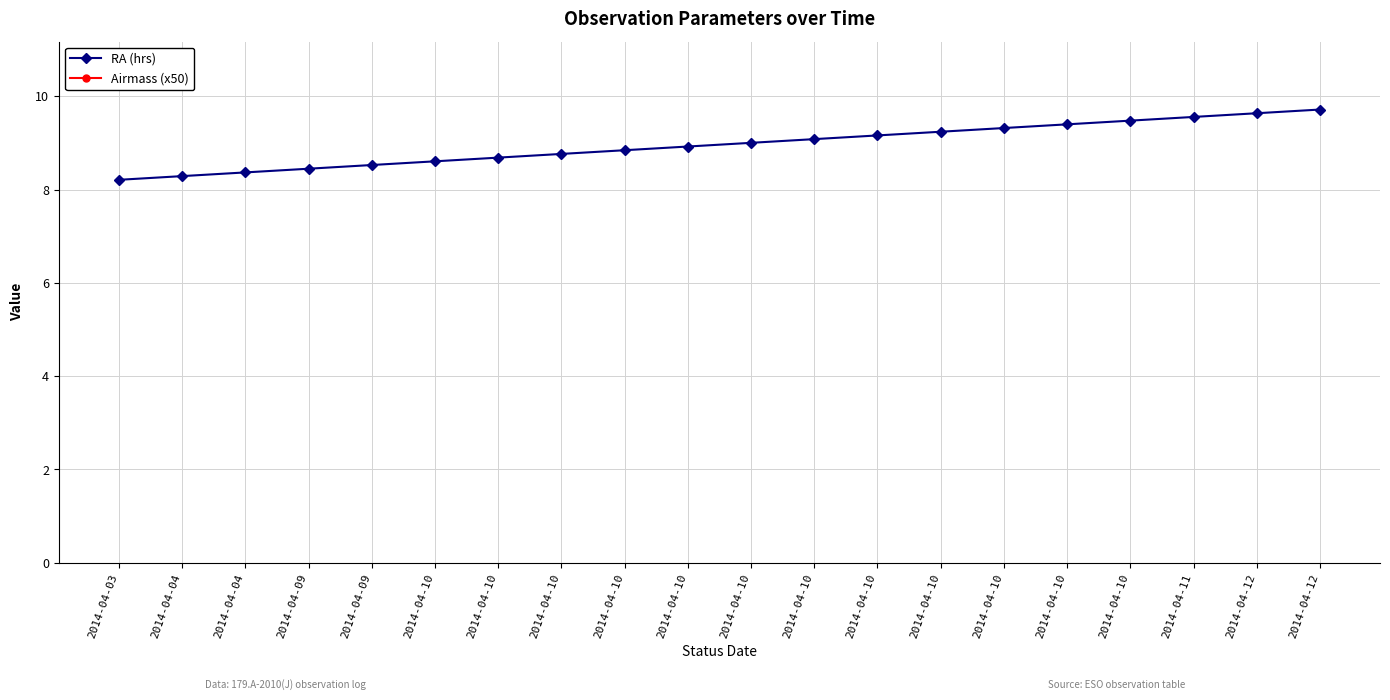

List the series in order of their peak value, lowest first.

RA (hrs), Airmass (x50)